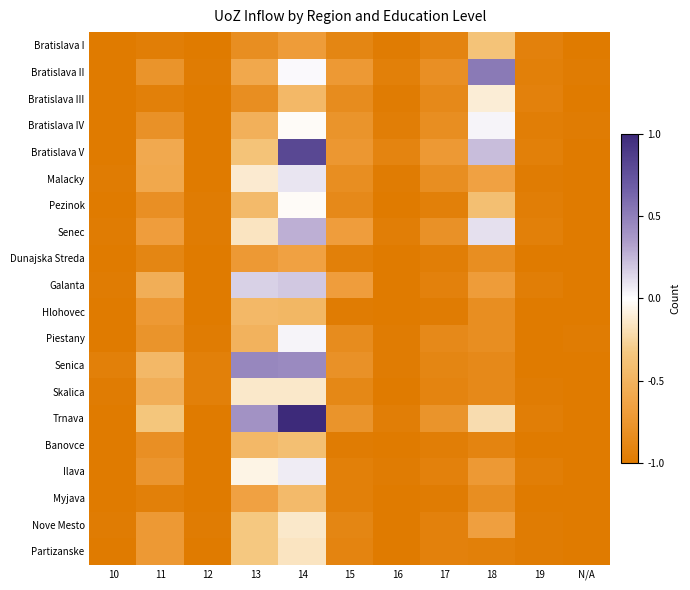

Reading left to right, what are all the values shown in this chart?

Bratislava I: 10=-1.0	11=-1.0	12=-1.0	13=-0.8	14=-0.7	15=-0.9	16=-1.0	17=-0.9	18=-0.4	19=-0.9	N/A=-1.0
Bratislava II: 10=-1.0	11=-0.8	12=-1.0	13=-0.6	14=0.0	15=-0.7	16=-0.9	17=-0.8	18=0.5	19=-0.9	N/A=-1.0
Bratislava III: 10=-1.0	11=-0.9	12=-1.0	13=-0.8	14=-0.5	15=-0.8	16=-1.0	17=-0.9	18=-0.1	19=-0.9	N/A=-1.0
Bratislava IV: 10=-1.0	11=-0.8	12=-1.0	13=-0.5	14=-0.0	15=-0.8	16=-1.0	17=-0.8	18=0.0	19=-1.0	N/A=-1.0
Bratislava V: 10=-1.0	11=-0.6	12=-1.0	13=-0.4	14=0.8	15=-0.7	16=-0.9	17=-0.7	18=0.2	19=-0.9	N/A=-1.0
Malacky: 10=-1.0	11=-0.6	12=-1.0	13=-0.1	14=0.1	15=-0.8	16=-1.0	17=-0.8	18=-0.6	19=-1.0	N/A=-1.0
Pezinok: 10=-1.0	11=-0.8	12=-1.0	13=-0.4	14=-0.0	15=-0.9	16=-1.0	17=-0.9	18=-0.4	19=-1.0	N/A=-1.0
Senec: 10=-1.0	11=-0.7	12=-1.0	13=-0.2	14=0.3	15=-0.7	16=-1.0	17=-0.8	18=0.1	19=-0.9	N/A=-1.0
Dunajska Streda: 10=-1.0	11=-0.9	12=-1.0	13=-0.7	14=-0.6	15=-0.9	16=-1.0	17=-1.0	18=-0.8	19=-1.0	N/A=-1.0
Galanta: 10=-1.0	11=-0.5	12=-1.0	13=0.2	14=0.2	15=-0.7	16=-1.0	17=-0.9	18=-0.7	19=-1.0	N/A=-1.0
Hlohovec: 10=-1.0	11=-0.7	12=-1.0	13=-0.5	14=-0.5	15=-1.0	16=-1.0	17=-1.0	18=-0.8	19=-1.0	N/A=-1.0
Piestany: 10=-1.0	11=-0.8	12=-1.0	13=-0.5	14=0.0	15=-0.8	16=-1.0	17=-0.9	18=-0.8	19=-1.0	N/A=-1.0
Senica: 10=-0.9	11=-0.5	12=-0.9	13=0.5	14=0.4	15=-0.8	16=-1.0	17=-0.9	18=-0.9	19=-1.0	N/A=-1.0
Skalica: 10=-1.0	11=-0.5	12=-0.9	13=-0.1	14=-0.1	15=-0.9	16=-1.0	17=-0.9	18=-0.9	19=-1.0	N/A=-1.0
Trnava: 10=-1.0	11=-0.4	12=-1.0	13=0.4	14=1.0	15=-0.8	16=-1.0	17=-0.8	18=-0.2	19=-1.0	N/A=-1.0
Banovce: 10=-1.0	11=-0.8	12=-1.0	13=-0.5	14=-0.4	15=-1.0	16=-1.0	17=-1.0	18=-0.9	19=-1.0	N/A=-1.0
Ilava: 10=-1.0	11=-0.8	12=-1.0	13=-0.1	14=0.1	15=-0.9	16=-1.0	17=-0.9	18=-0.7	19=-1.0	N/A=-1.0
Myjava: 10=-1.0	11=-0.9	12=-1.0	13=-0.6	14=-0.4	15=-0.9	16=-1.0	17=-1.0	18=-0.8	19=-1.0	N/A=-1.0
Nove Mesto: 10=-1.0	11=-0.7	12=-1.0	13=-0.3	14=-0.1	15=-0.9	16=-1.0	17=-0.9	18=-0.7	19=-1.0	N/A=-1.0
Partizanske: 10=-1.0	11=-0.7	12=-1.0	13=-0.3	14=-0.2	15=-0.9	16=-1.0	17=-0.9	18=-0.9	19=-1.0	N/A=-1.0